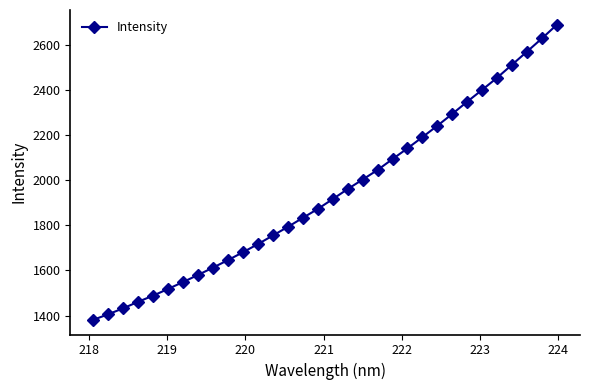

What is the sum of all values?

62220.8